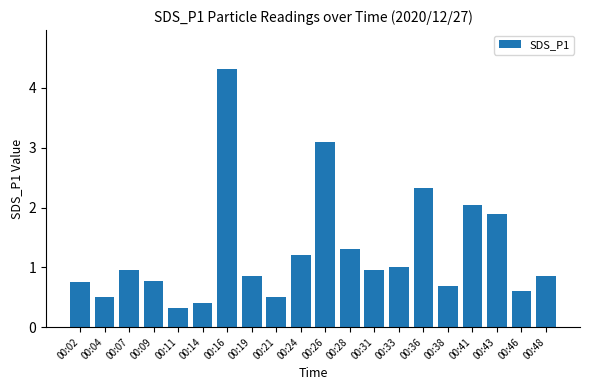

Are the bars grouped side by side (vs. stacked)?

No